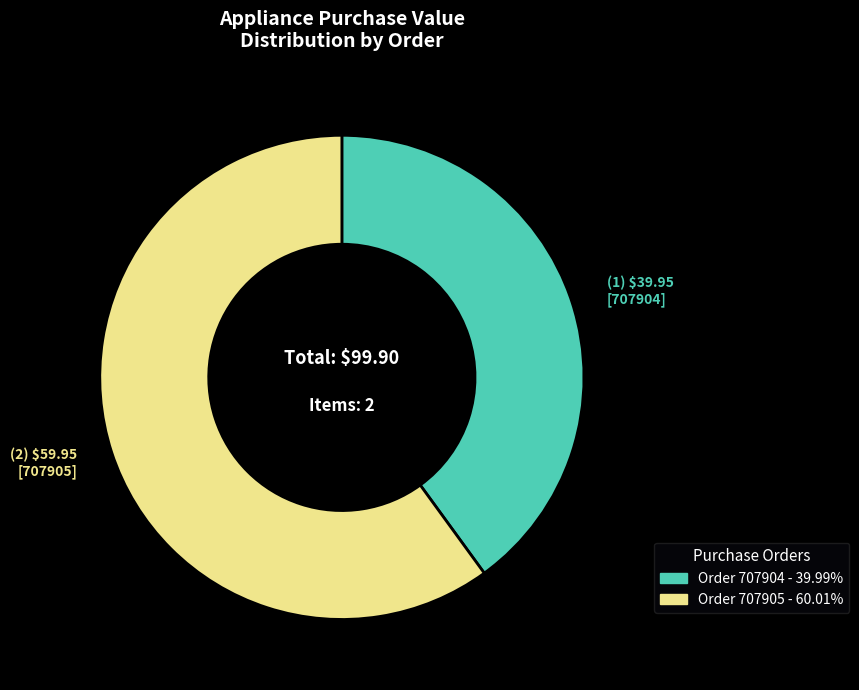

Count the number of slices in the pie.

2